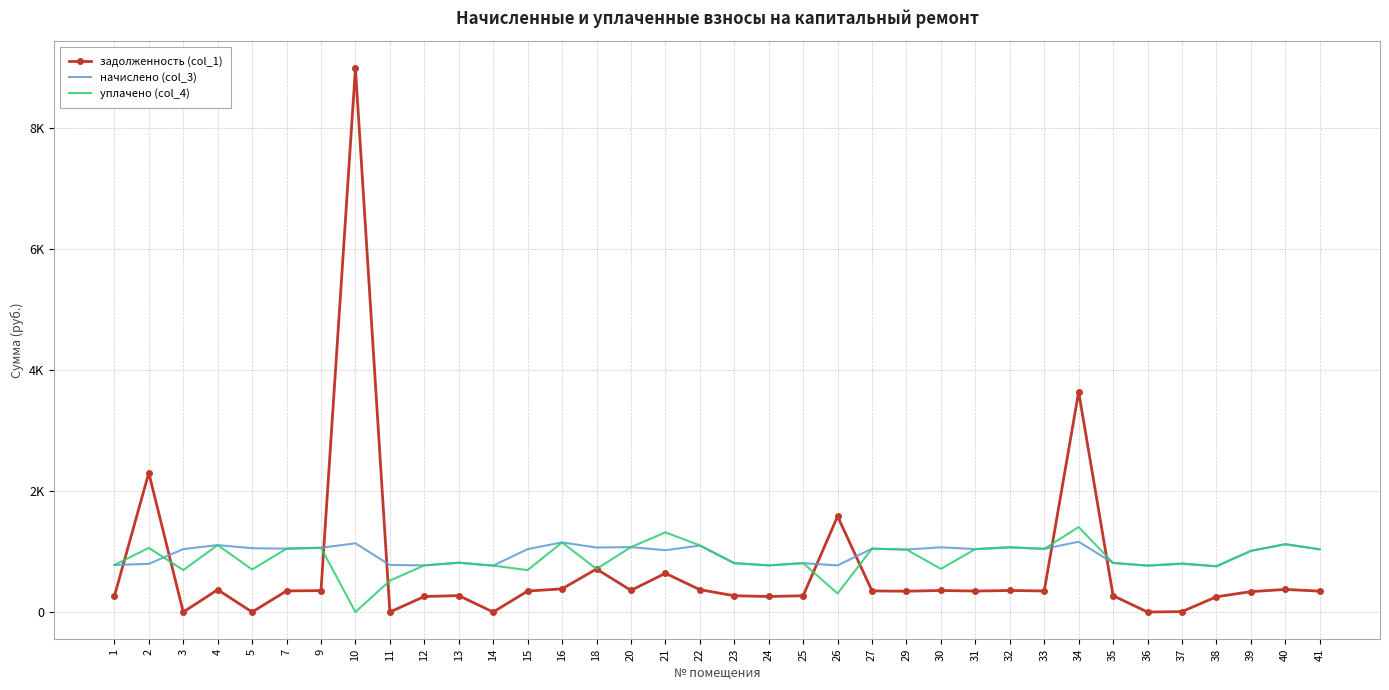

Reading left to right, list all the values displayed in this chart.

задолженность (col_1): 259.3	2299.6	0.0	368.7	0.0	349.0	353.9	8982.8	0.0	256.9	271.5	0.0	346.6	383.4	711.1	357.6	640.2	369.8	269.1	256.9	269.1	1580.8	349.0	344.1	356.4	346.5	356.4	347.8	3638.1	270.3	0.0	7.0	251.9	336.8	373.6	345.4
начислено (col_3): 778.0	796.4	1039.7	1106.1	1054.5	1047.1	1061.8	1135.6	778.0	770.6	814.8	766.9	1039.7	1150.3	1065.5	1072.9	1021.3	1098.7	807.5	770.6	807.5	770.6	1047.1	1032.4	1069.2	1039.7	1069.2	1043.4	1161.4	811.1	766.9	796.4	755.9	1010.2	1120.9	1036.0
уплачено (col_4): 778.0	1059.6	693.2	1106.1	703.0	1047.1	1061.8	0.0	518.6	770.6	814.9	766.9	693.2	1150.3	711.1	1072.9	1316.2	1102.2	807.5	770.6	807.5	306.2	1047.1	1032.4	712.8	1039.8	1069.2	1043.4	1404.3	811.0	766.9	803.3	755.9	1010.2	1120.9	1036.1